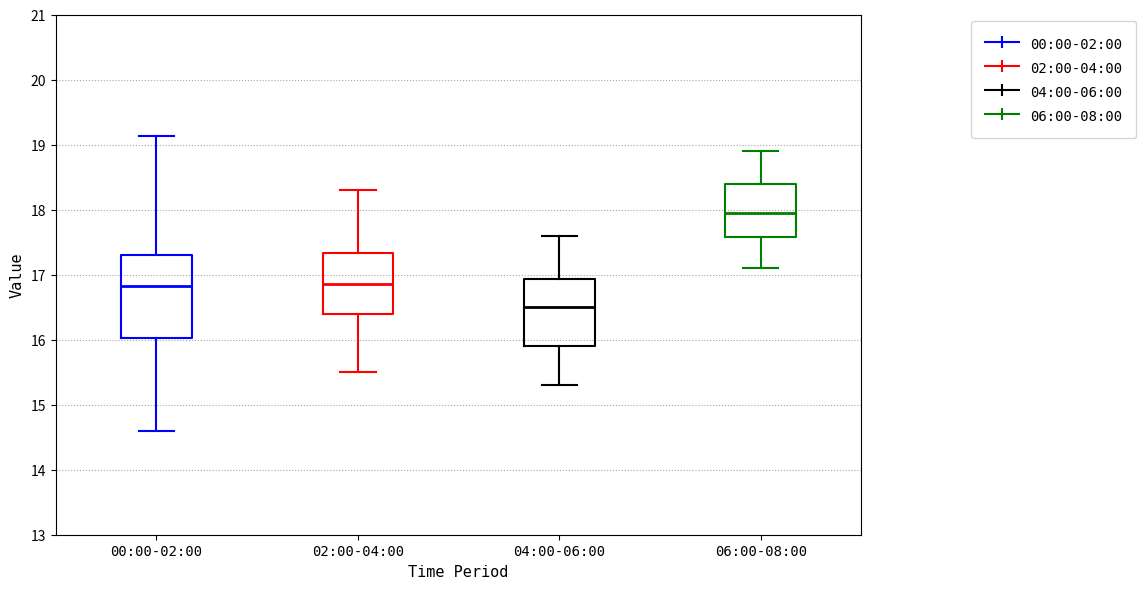

Which box is the tallest, from its lower edge to its upper edge?

00:00-02:00